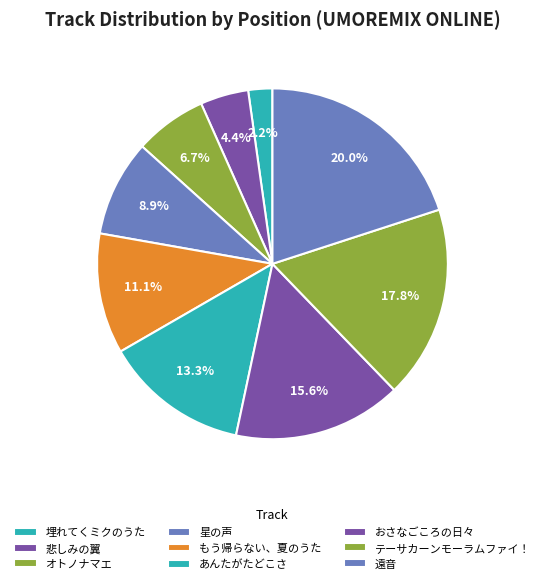

How many slices are in this pie chart?

9